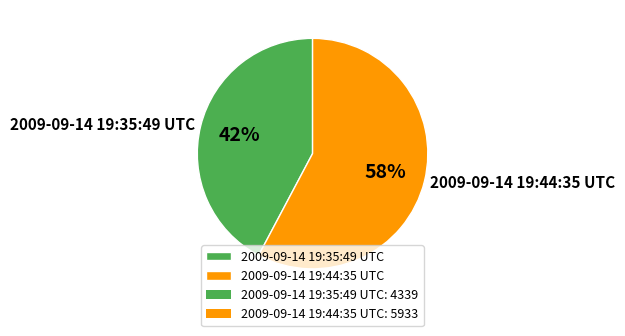

Which slice is the smallest?

2009-09-14 19:35:49 UTC